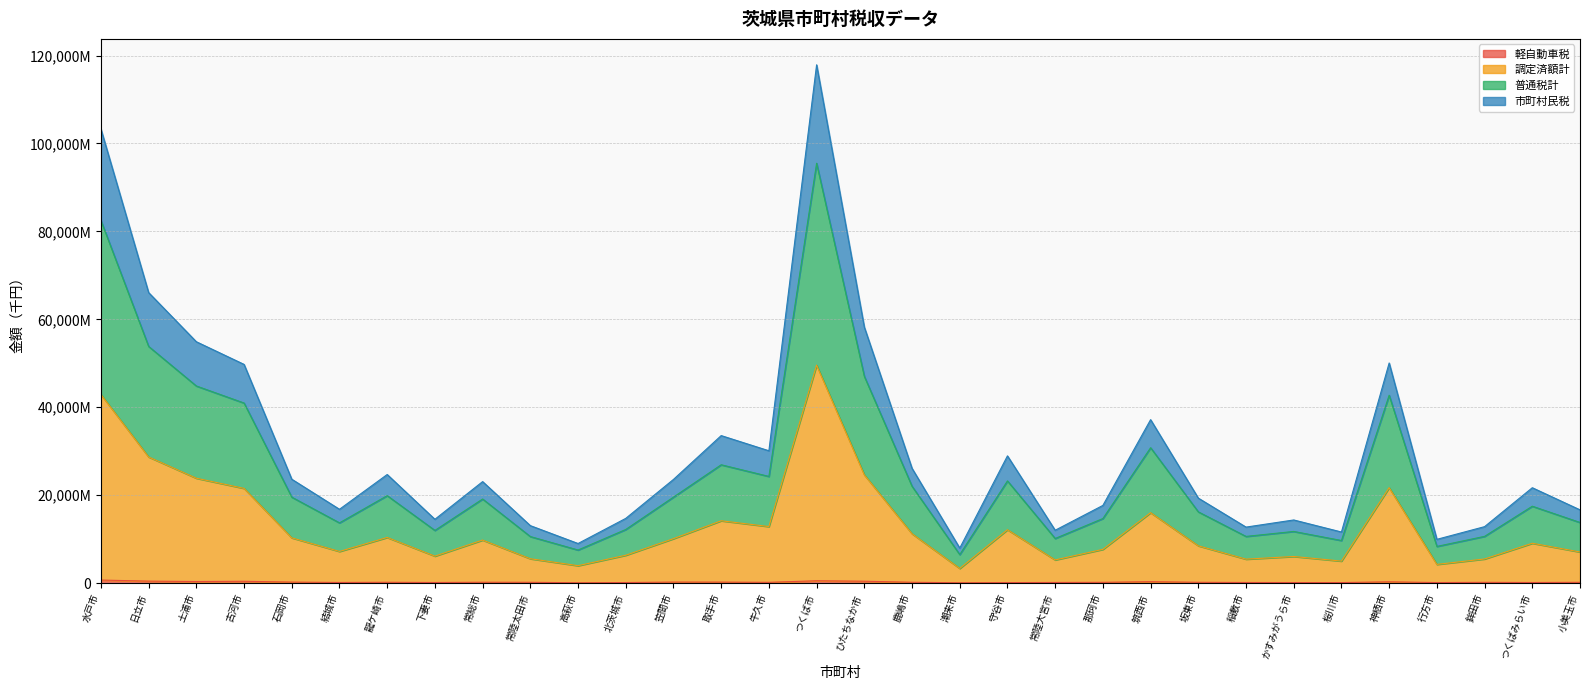

In 普通税計, how many points are higher than both neighbors (excluding endpoints)?

9